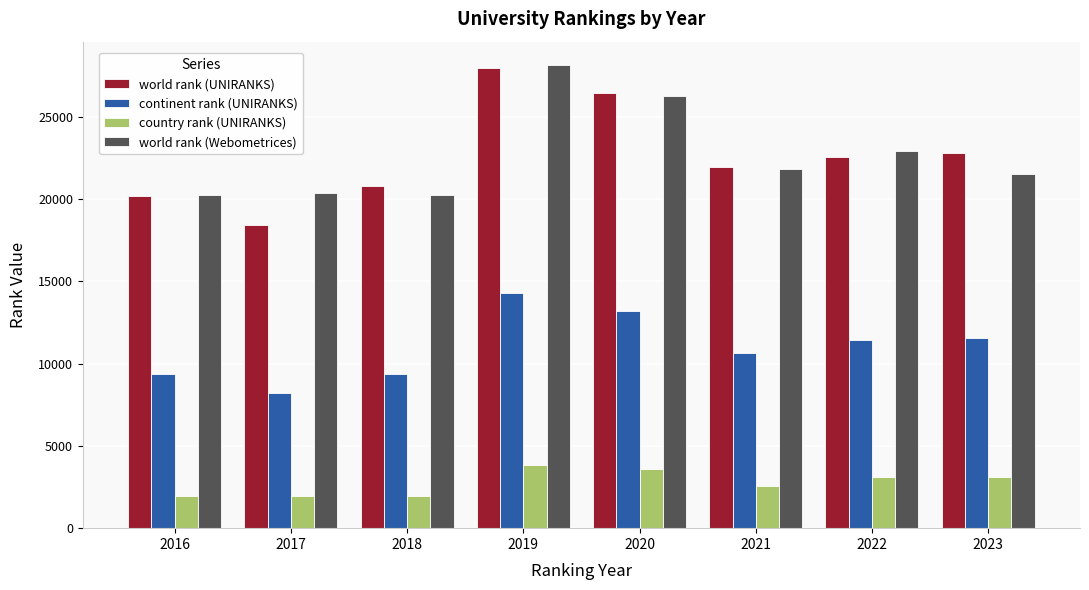

What is the difference between the country rank (UNIRANKS) values at 2020 and 2016?

1626